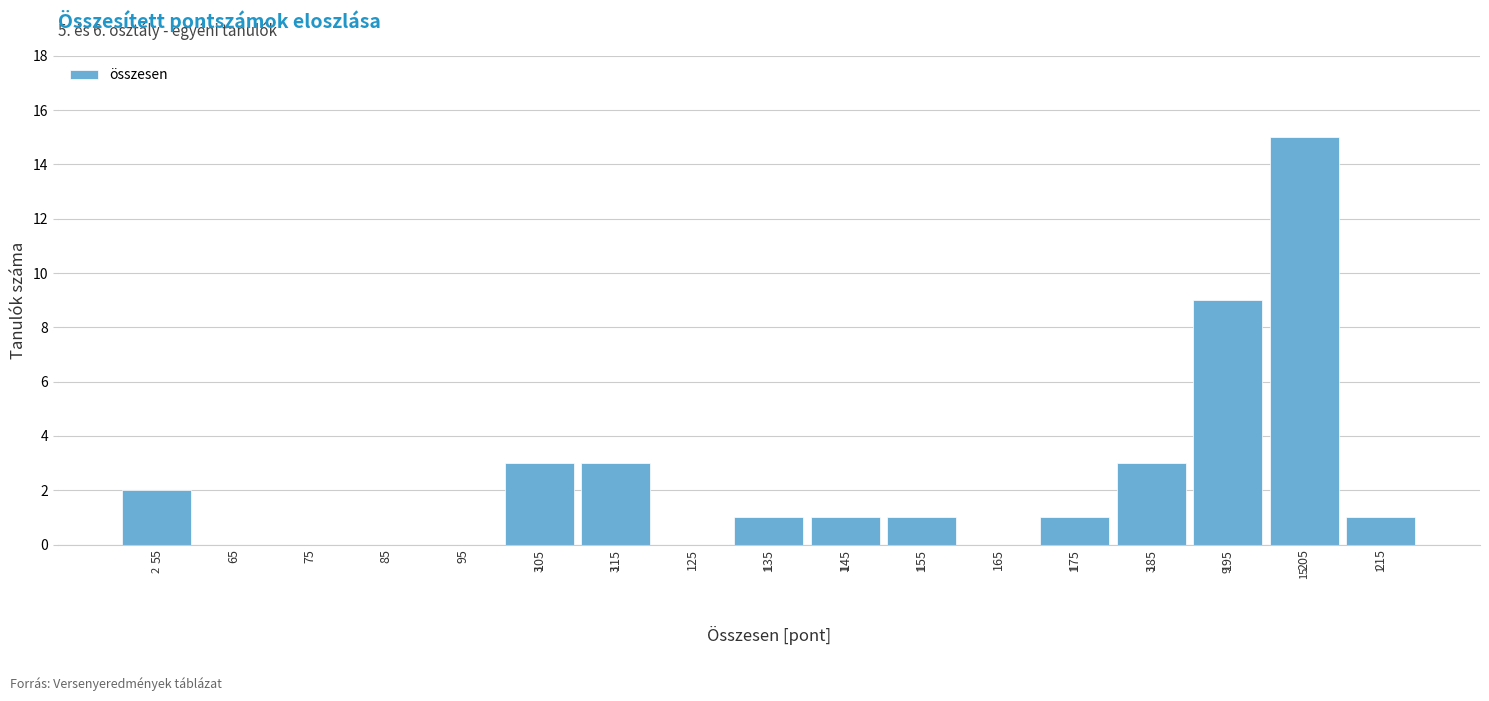

Which range on the x-axis has the tallest bar?

200 to 210